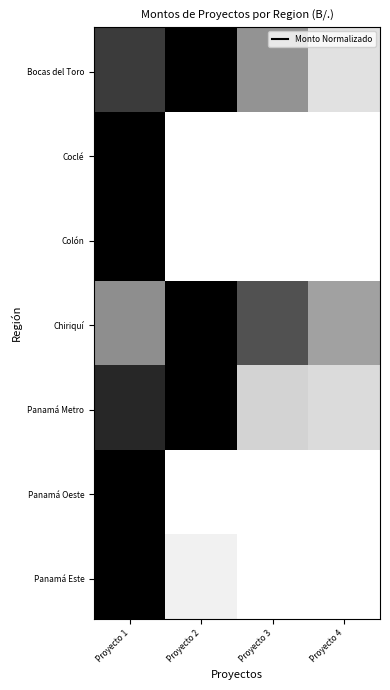

Reading left to right, what are all the values shown in this chart?

Bocas del Toro: 0.8	1.0	0.4	0.1
Coclé: 1.0	0.0	0.0	0.0
Colón: 1.0	0.0	0.0	0.0
Chiriquí: 0.4	1.0	0.7	0.4
Panamá Metro: 0.8	1.0	0.2	0.1
Panamá Oeste: 1.0	0.0	0.0	0.0
Panamá Este: 1.0	0.1	0.0	0.0